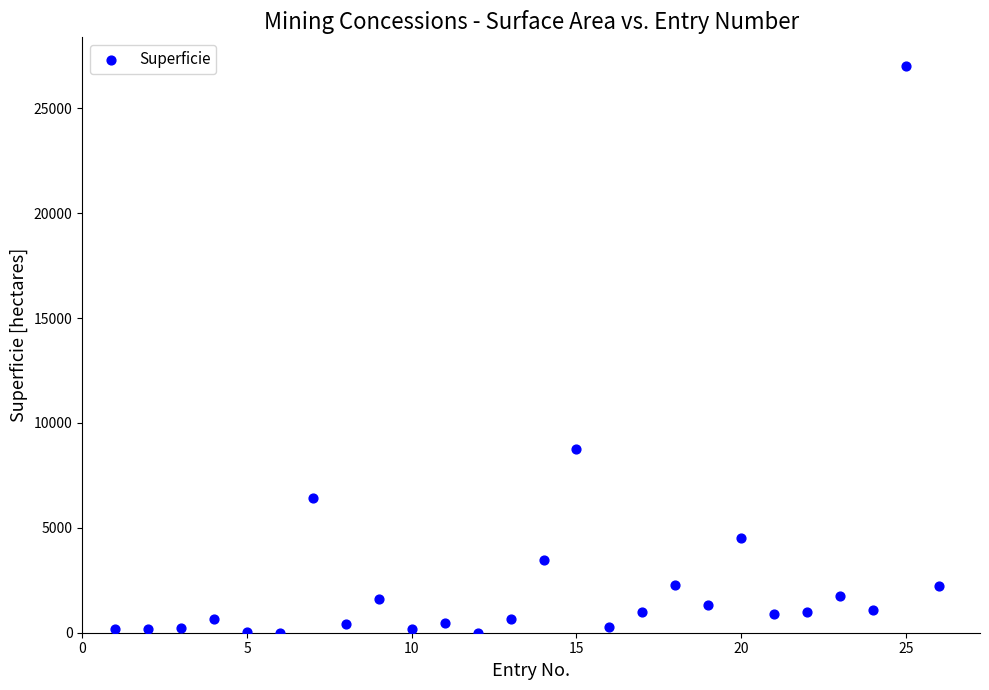

What is the range of X values (max minus min)?

25